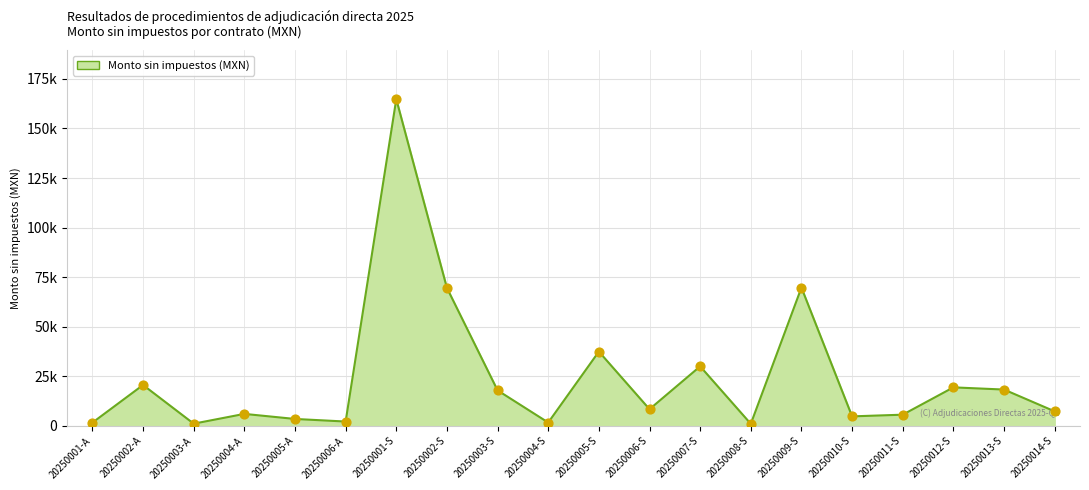

Which has a higher value, 20250009-S or 20250006-A?

20250009-S